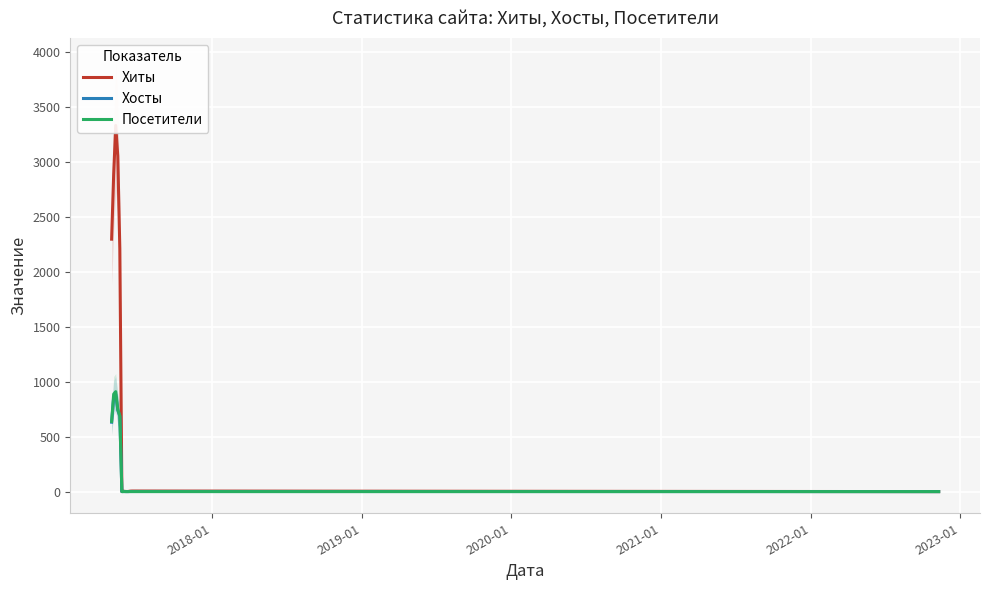

What is the highest value of the Посетители series?

910